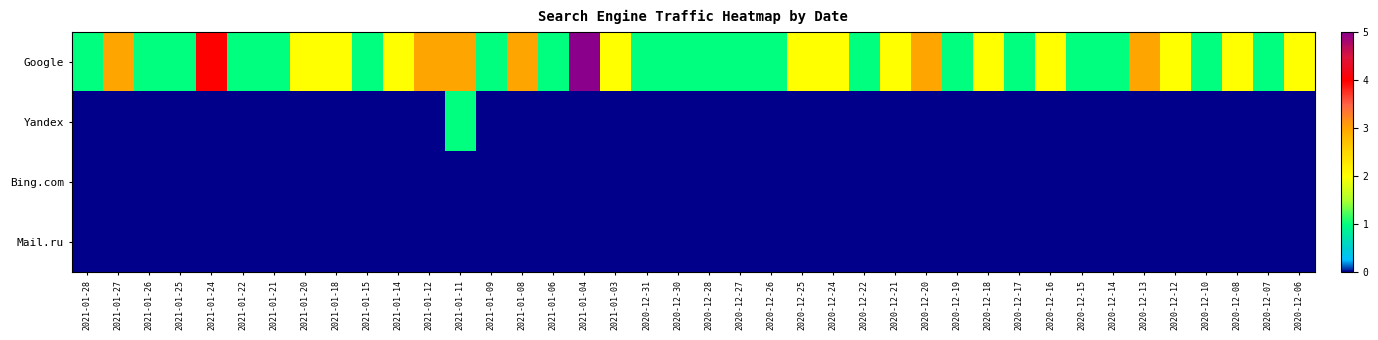

Which category has the highest value across all series?

2021-01-04